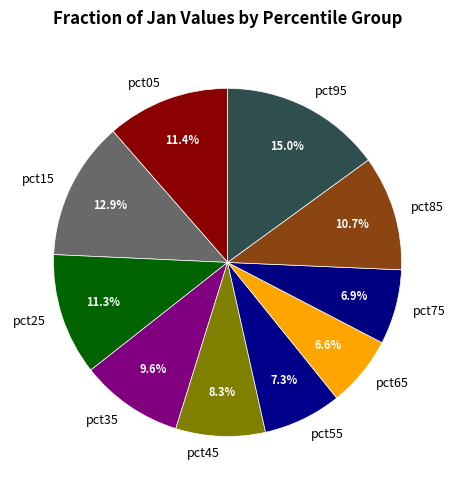

To the nearest percent, what is the difference between the pct85 and pct75 slice percentages?

4%